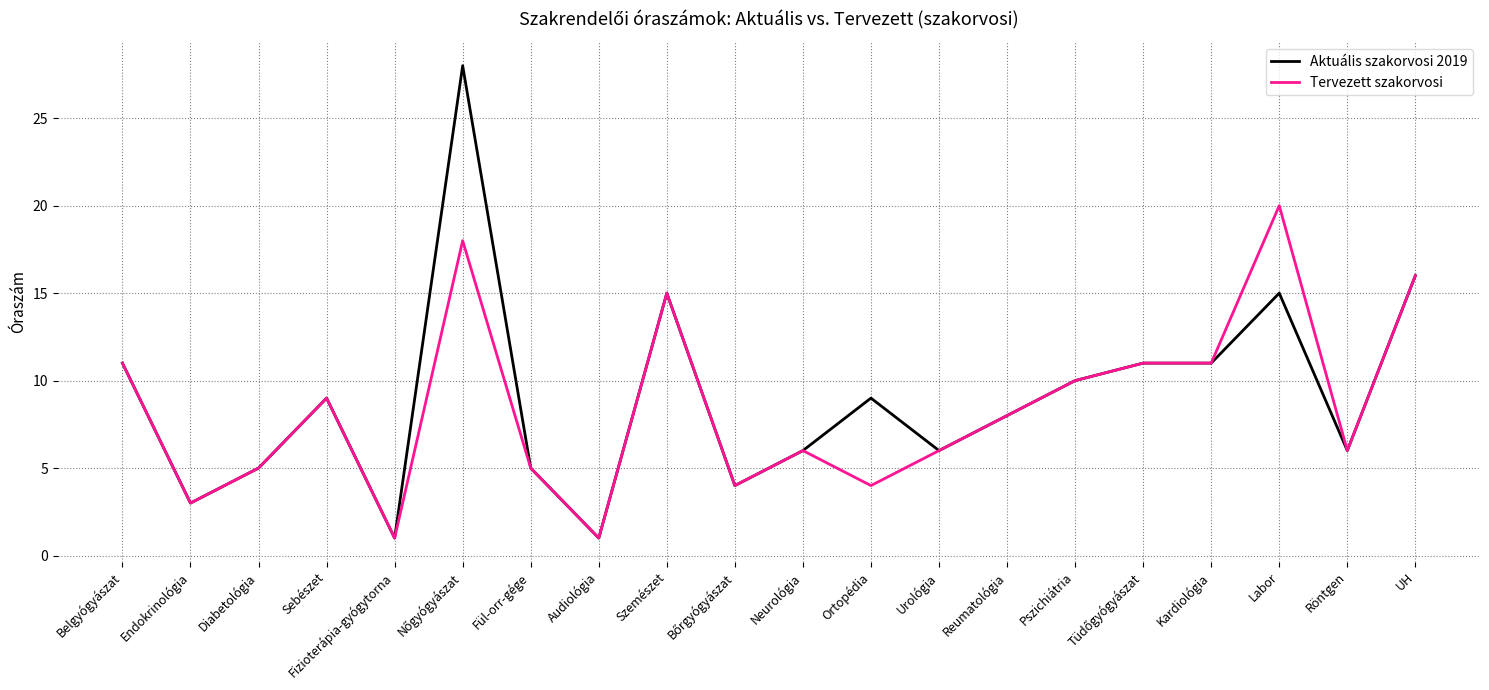

What is the highest value of the Aktuális szakorvosi 2019 series?

28